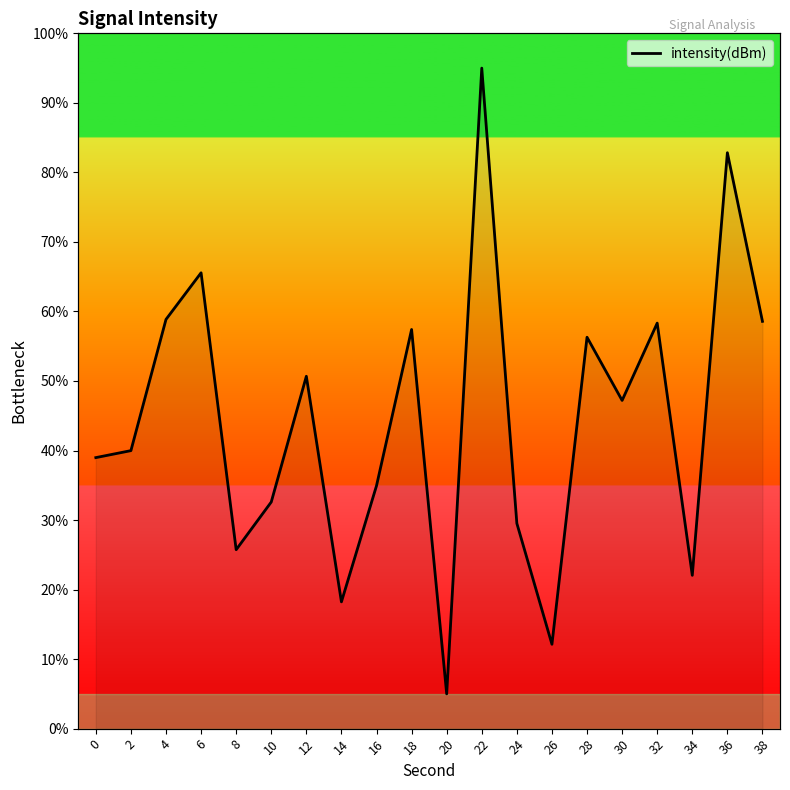

Which label corresponds to the largest value in the chart?

22